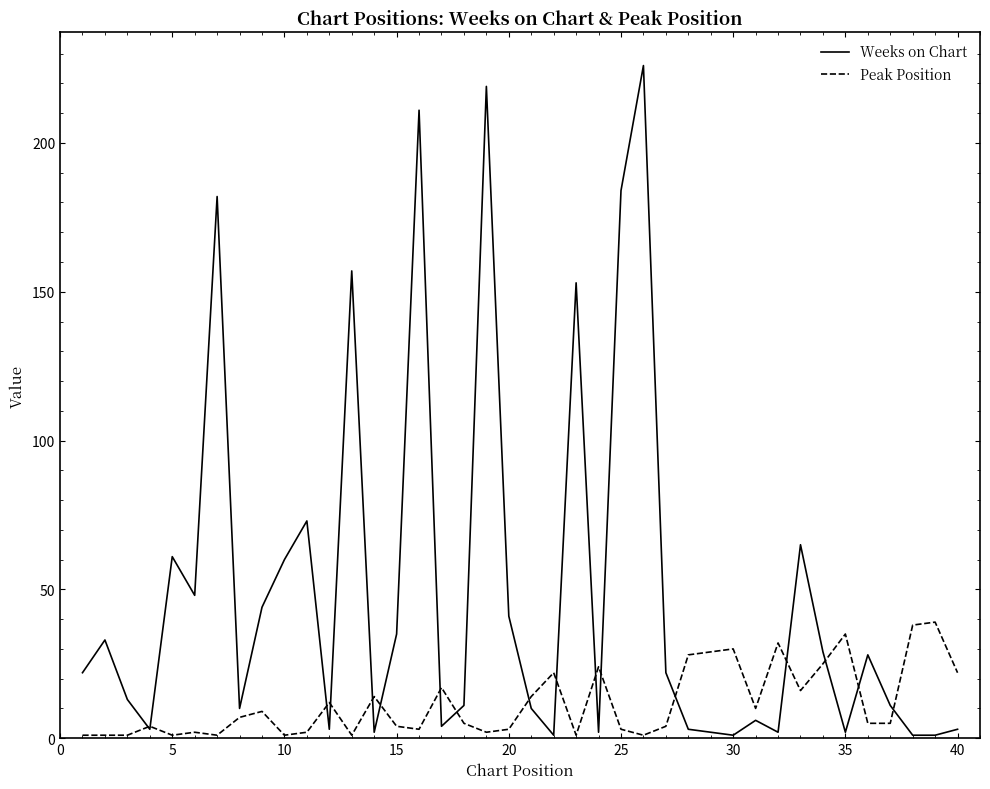

Is this an area chart (filled region under the line)?

No